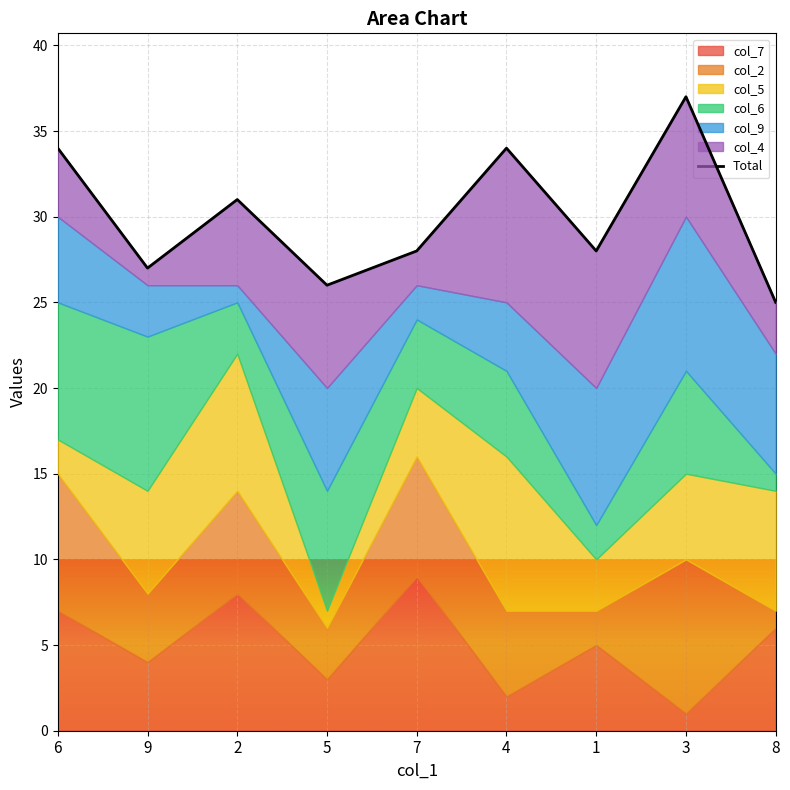

Where does the data first go above 28?

6